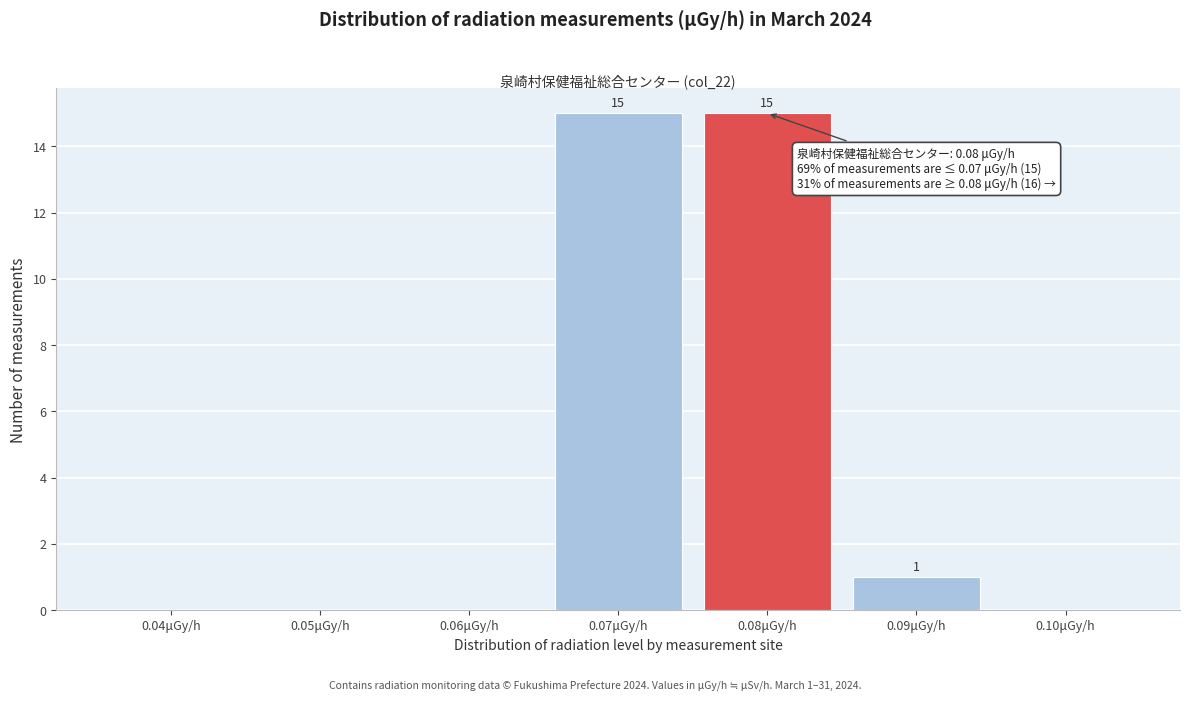

What is the maximum value shown in the chart?

15